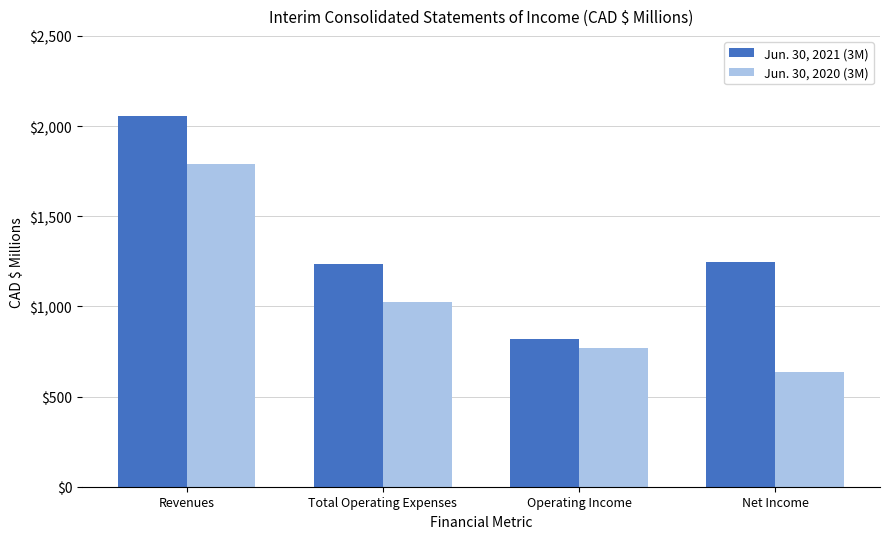

Is the value of Jun. 30, 2020 (3M) at Net Income greater than the value of Jun. 30, 2021 (3M) at Revenues?

No